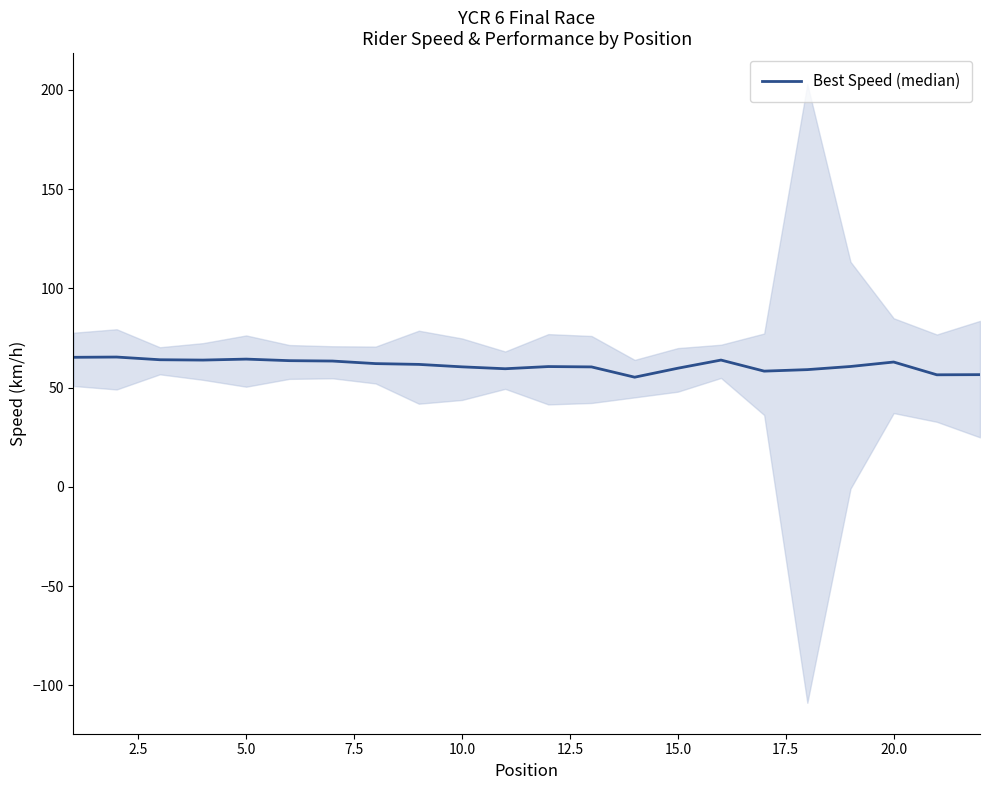

How many values exceed 61?

11